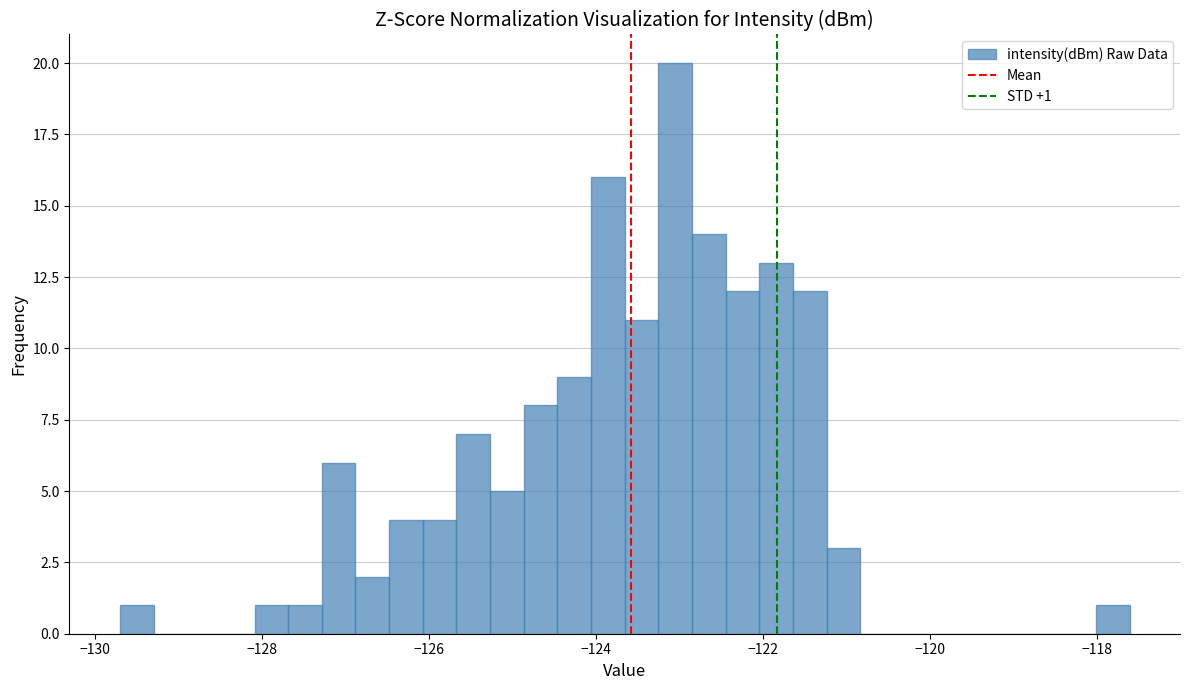

Read against the x-axis, roughly where is the centre of the tallest bar?

-123.0